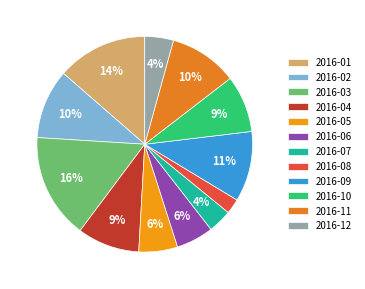

To the nearest percent, what portion does 2016-04 represent?

9%